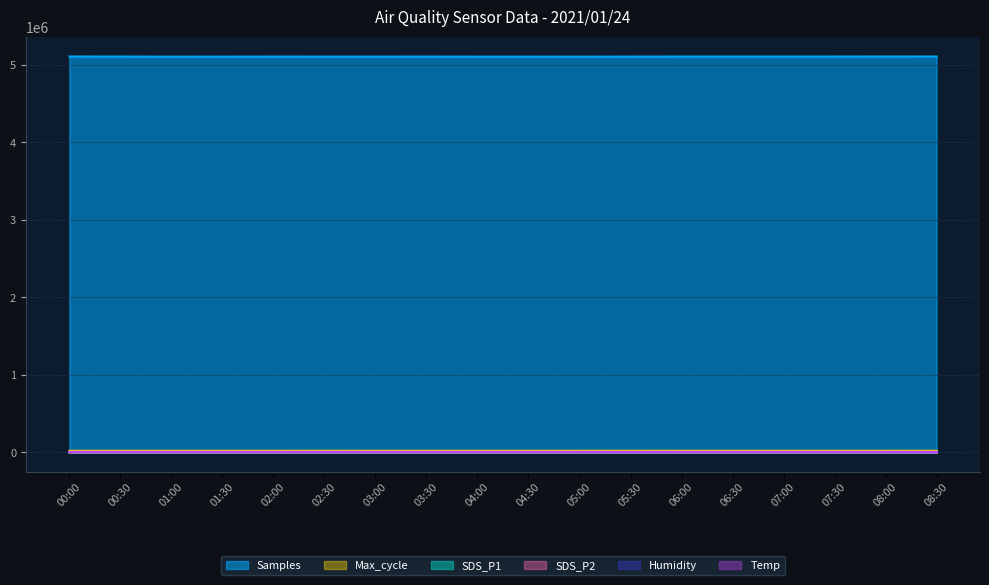

Is it true that SDS_P1 equals 42.1 at 02:30?

True